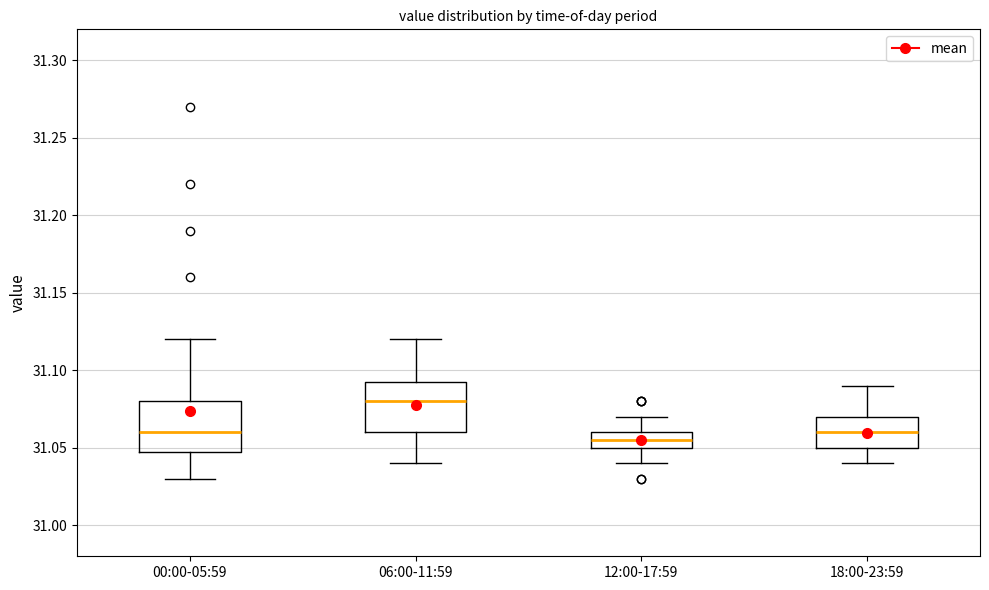

Reading left to right, transcribe this box plot: for each box, give where its median line is, the range the box spans, and where its two whiskers end, as read against the y-axis. The values are not printed on the chart, so give them approximately, as read against the axis.

00:00-05:59: median 31.060, box 31.050 to 31.080, whiskers 31.030 to 31.120
06:00-11:59: median 31.080, box 31.060 to 31.095, whiskers 31.040 to 31.120
12:00-17:59: median 31.055, box 31.050 to 31.060, whiskers 31.040 to 31.070
18:00-23:59: median 31.060, box 31.050 to 31.070, whiskers 31.040 to 31.090